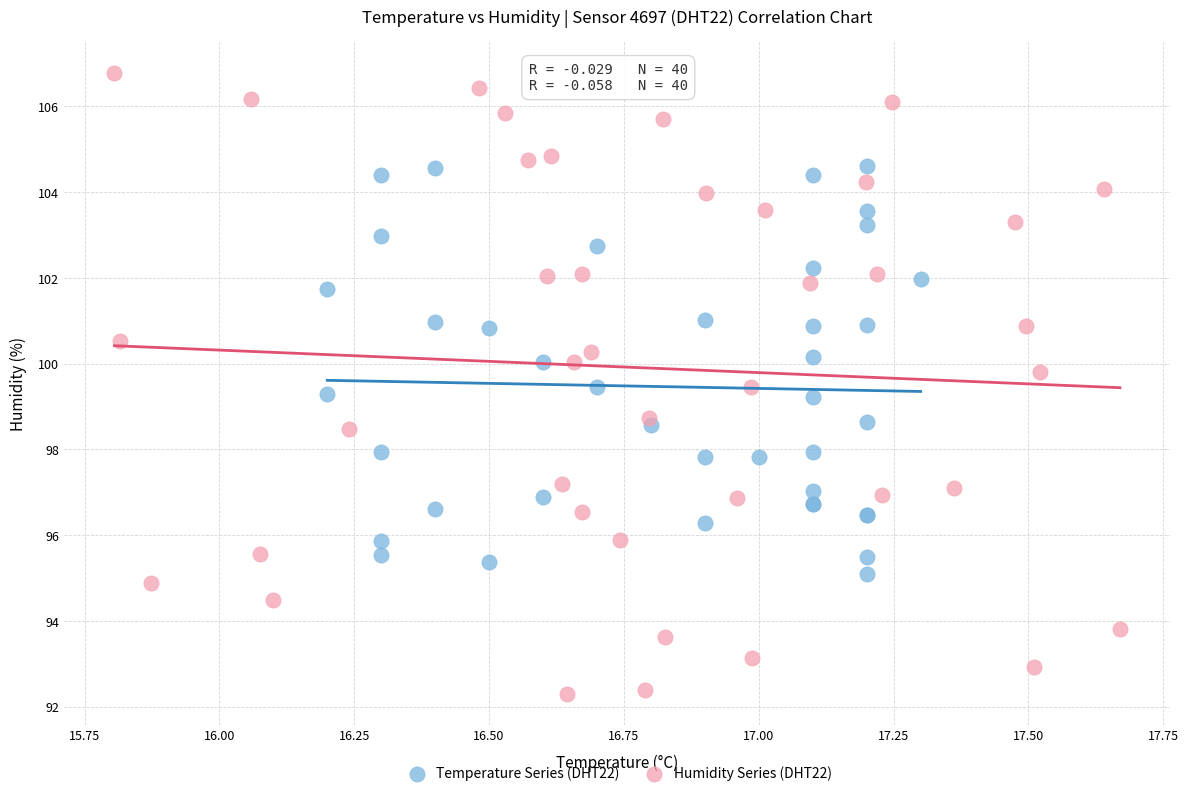

Which series reaches the maximum Y coordinate?

Humidity Series (DHT22)